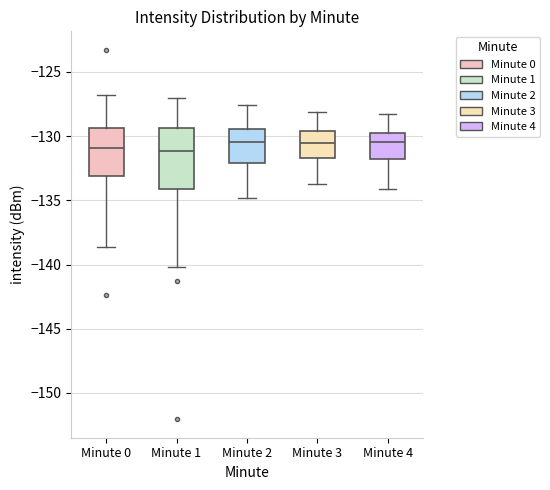

Where does the lower whisker of the box for Minute 4 end on the y-axis? The values are not printed on the chart, so give them approximately, as read against the axis.

-134.0